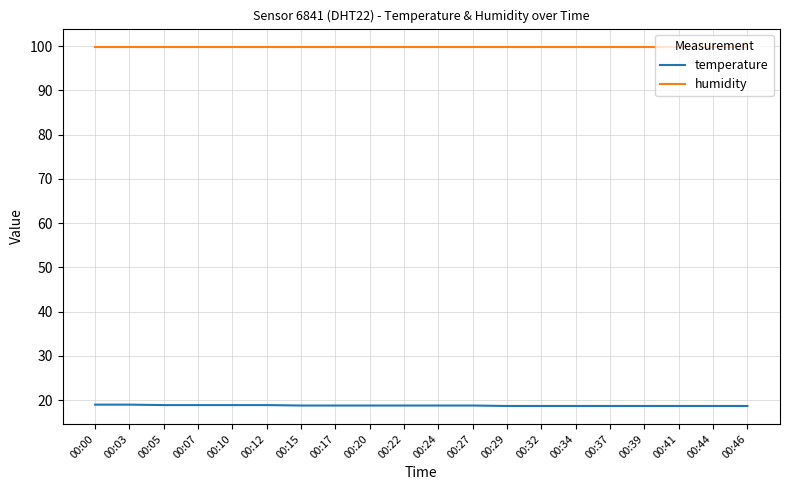

What is the smallest value displayed?

18.7